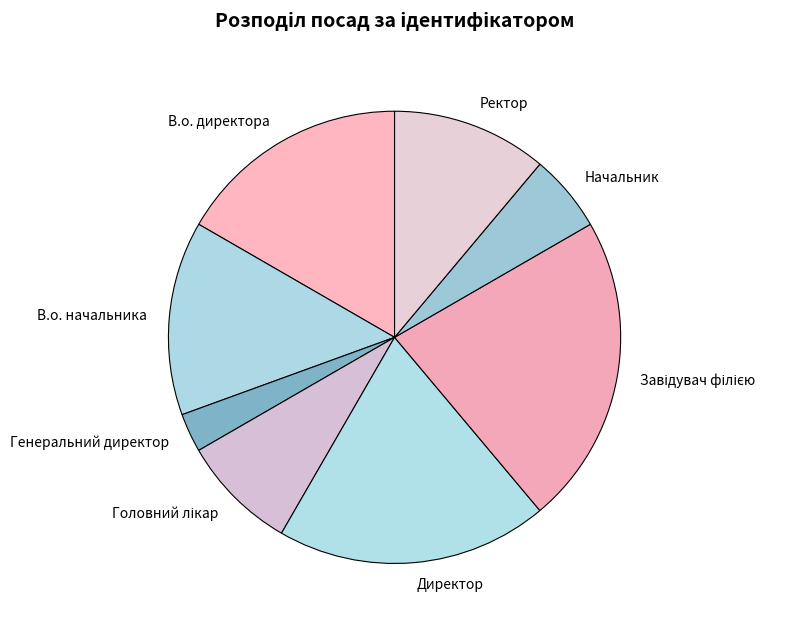

Which category has the smallest portion of the pie?

Генеральний директор